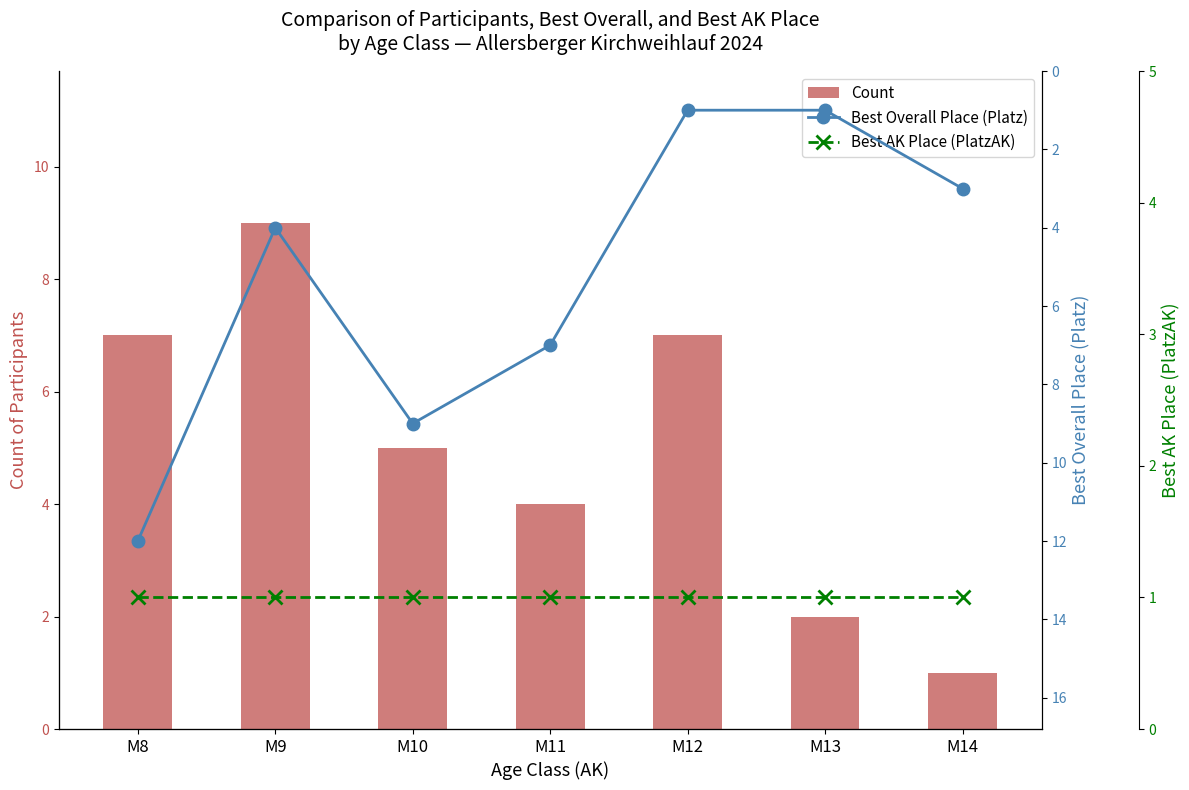

What is the sum of the Best Overall Place (Platz) values at M12 and M10?

10